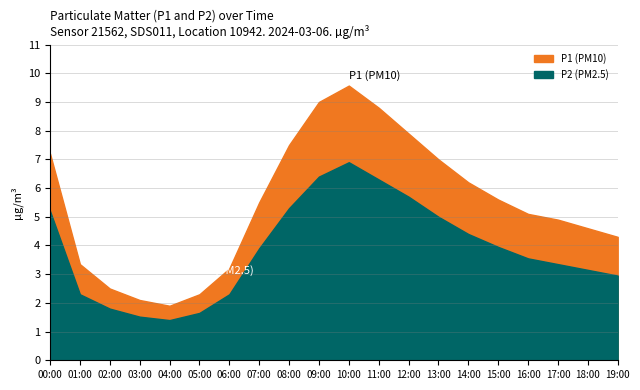

True or false: P2 and P1 intersect in this chart.

False